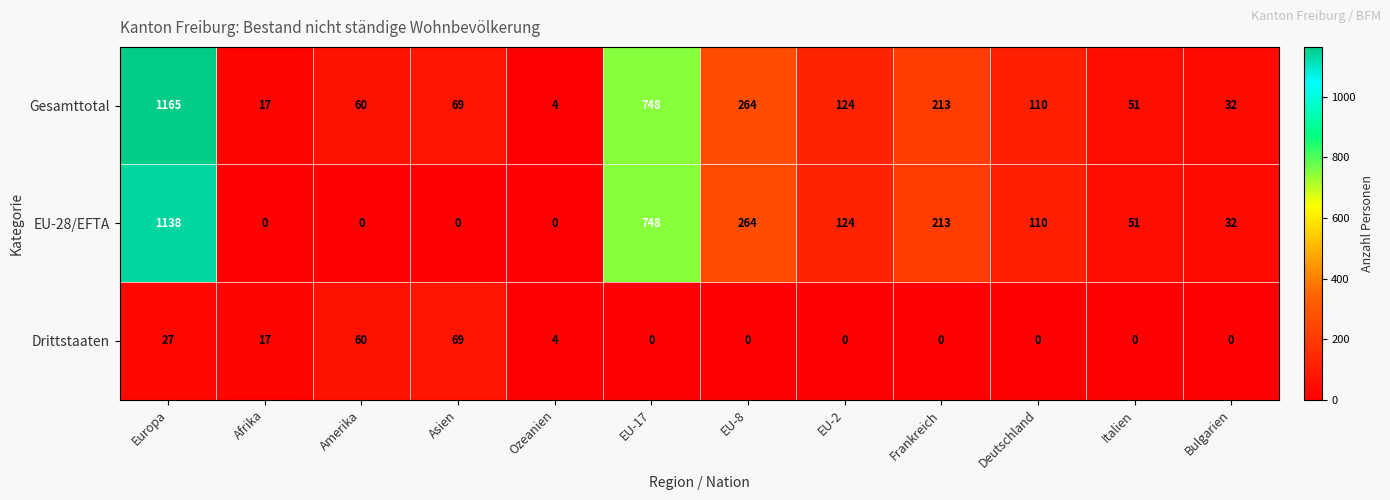

What is the minimum value for Gesamttotal?

4